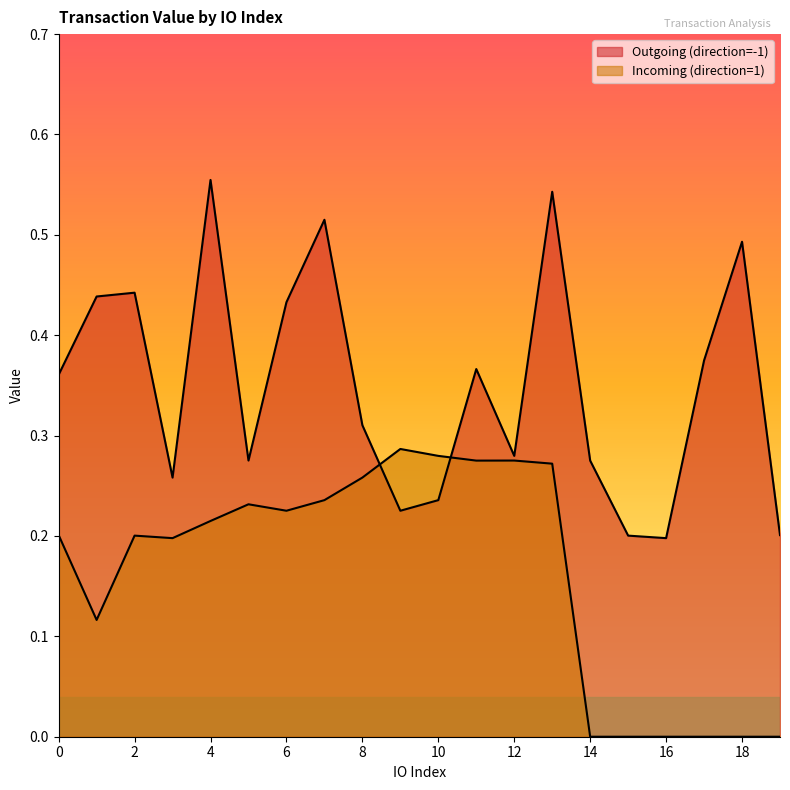

How many data points in Incoming (direction=1) are above 0?

14